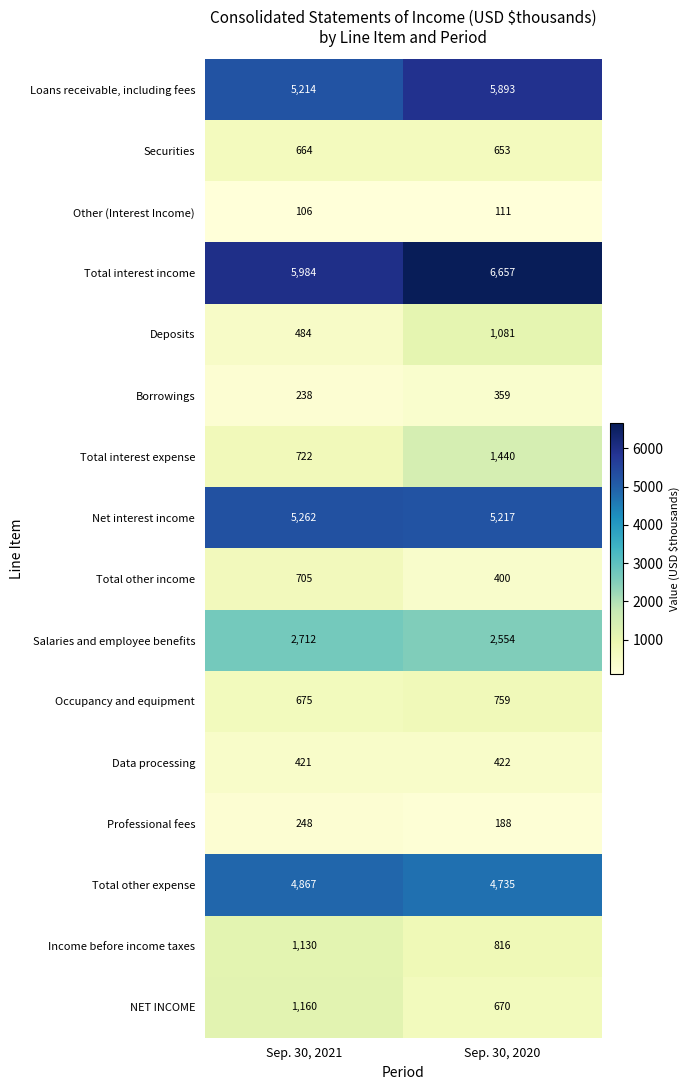

The value of Data processing at Sep. 30, 2020 is 278. True or false?

False